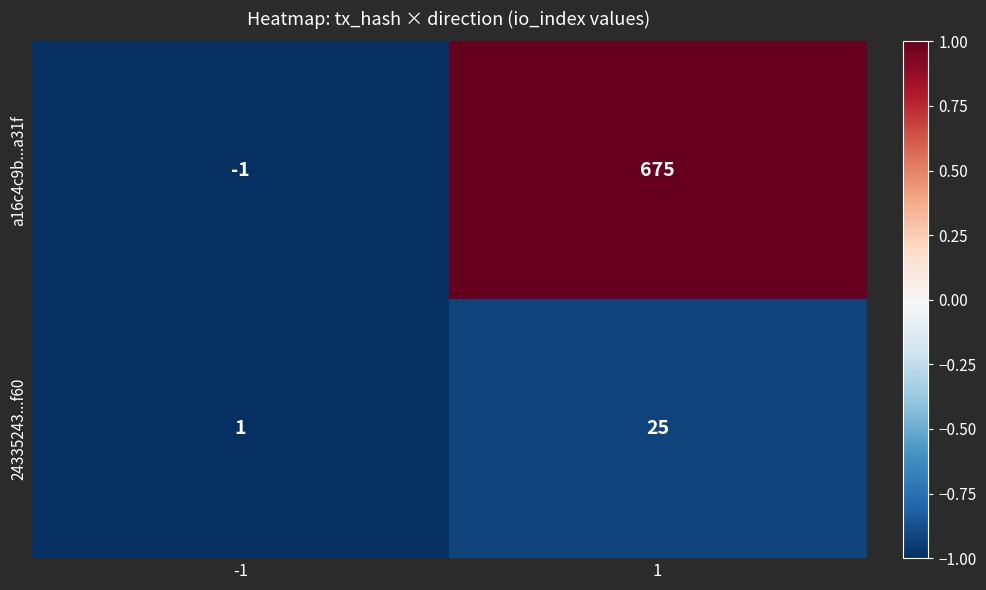

Between -1 and 1, which series saw the biggest shift?

a16c4c9b...a31f